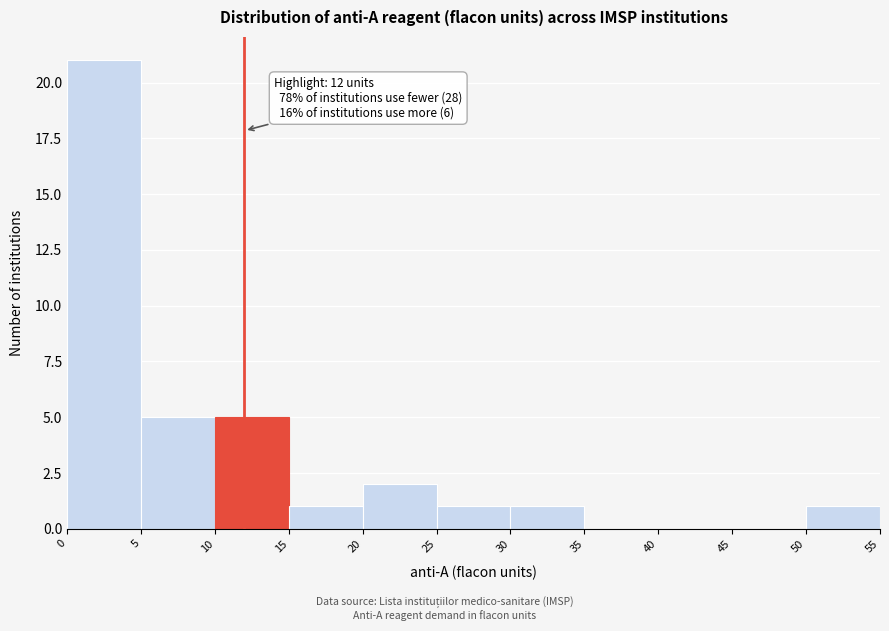

Which range on the x-axis has the tallest bar?

0 to 5